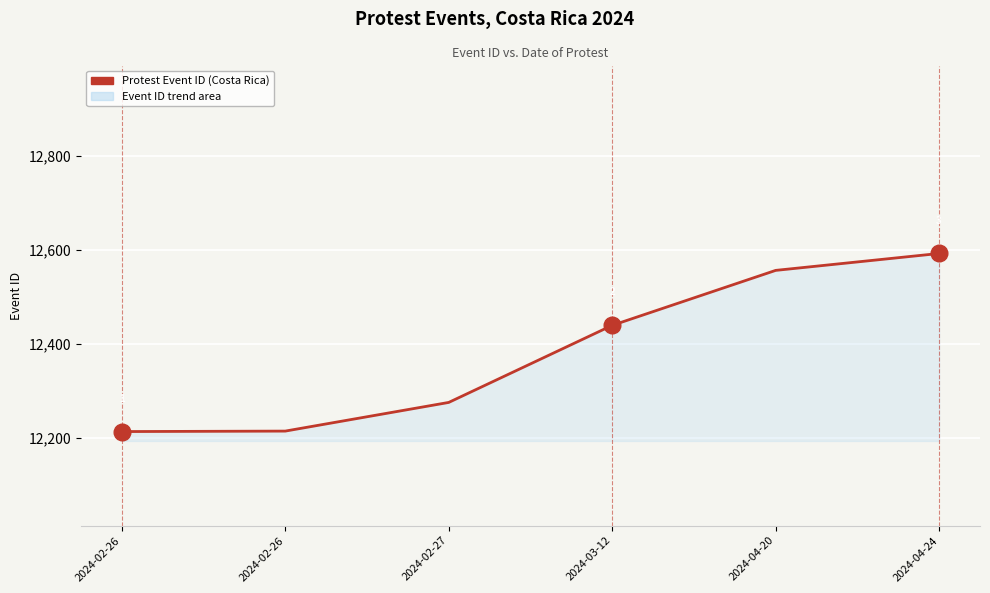

What is the ratio of the value at 2024-02-26 to the value at 2024-02-26?

1.0